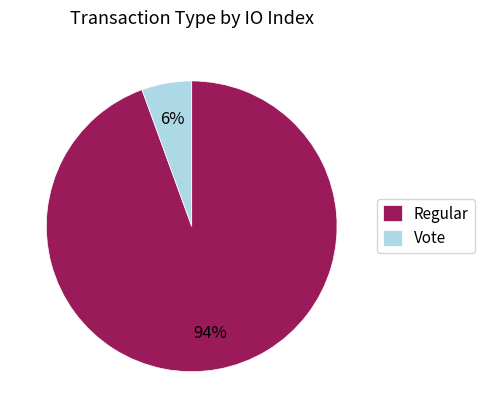

Which category has the biggest portion of the pie?

Regular